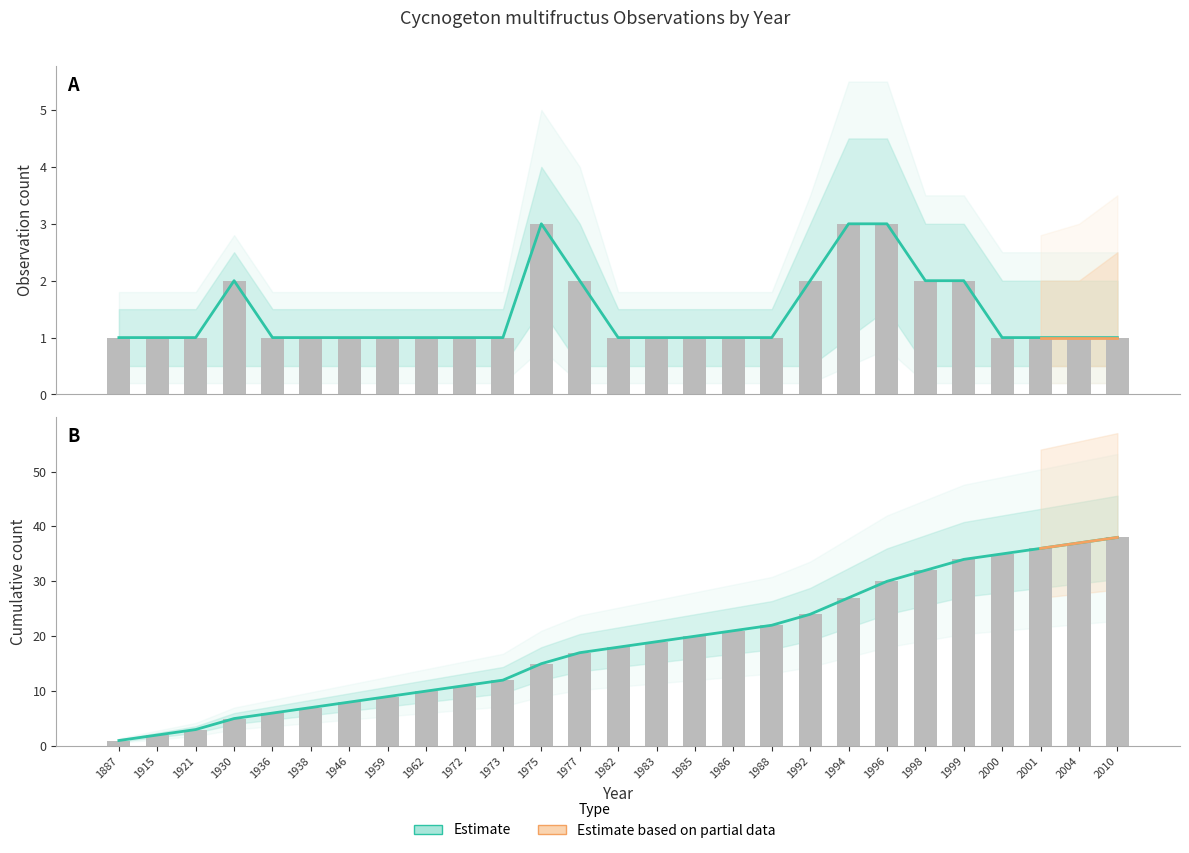

The chart shows a value of 1 at 1986. True or false?

True